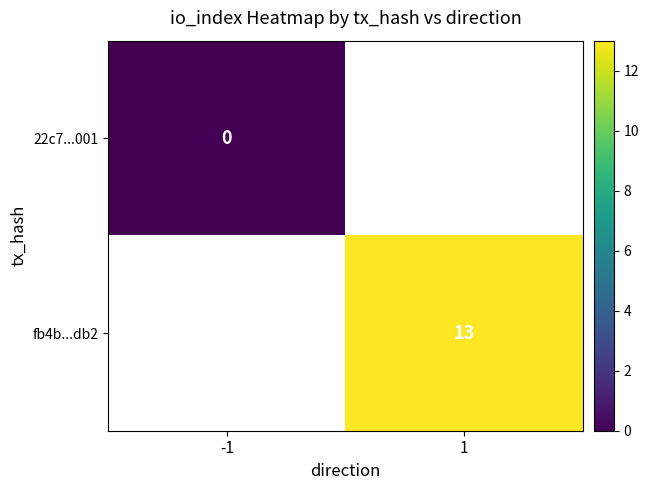

Which category has the highest value across all series?

1